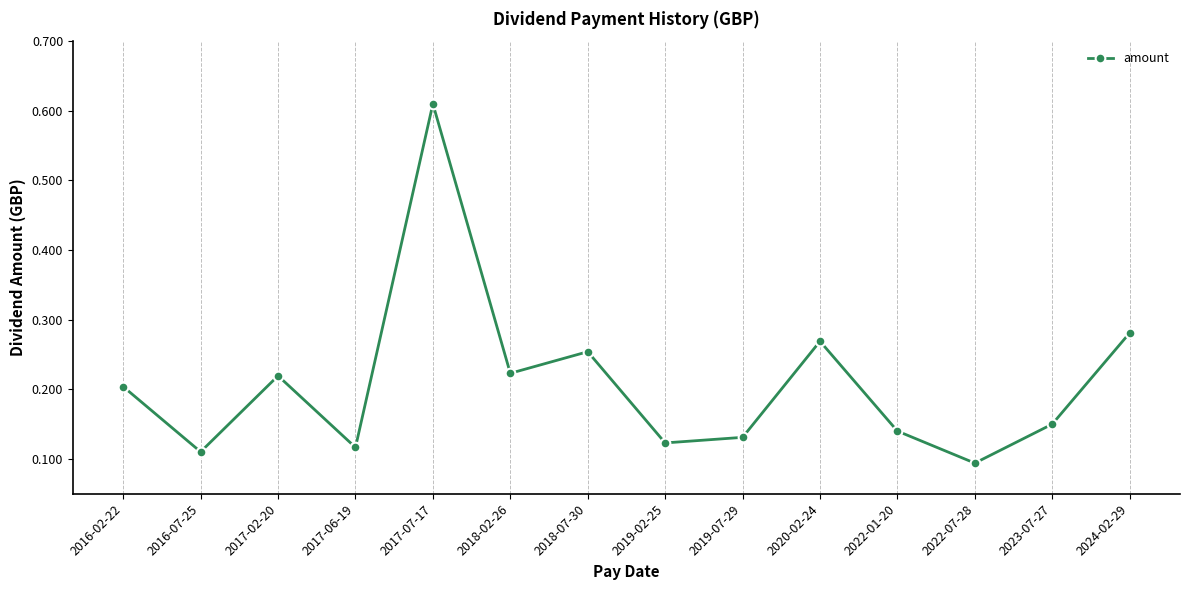

What is the difference between the maximum and second lowest values?

0.5